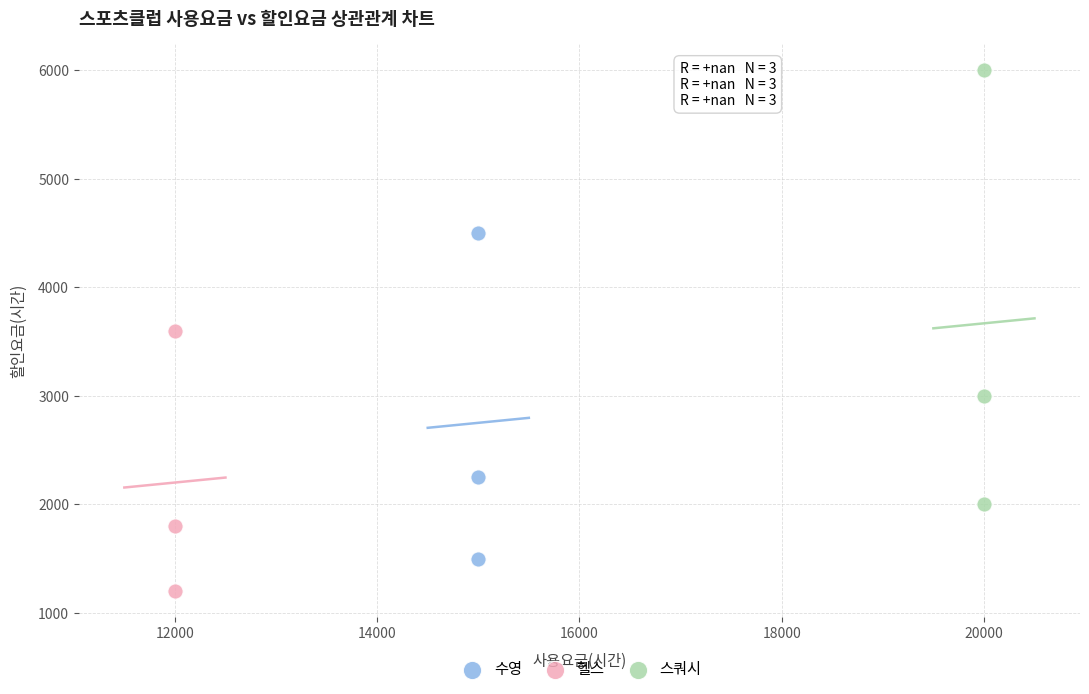

Which series contains the lowest Y value?

헬스